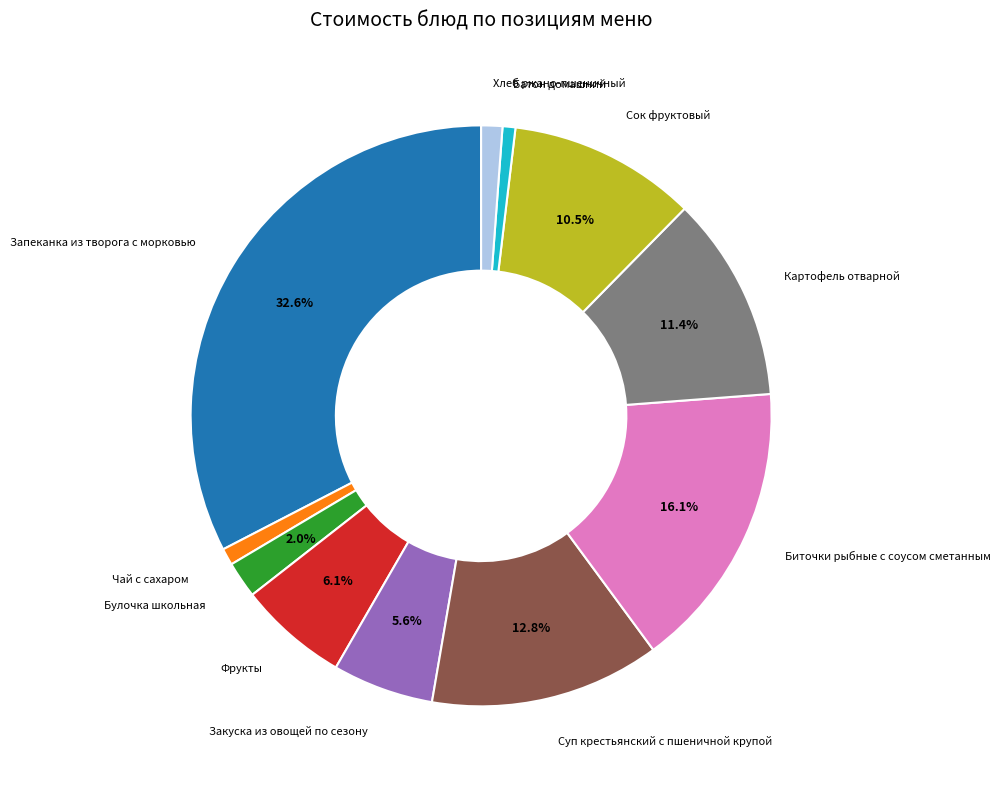

Is there any slice that represents more than half of the pie?

No